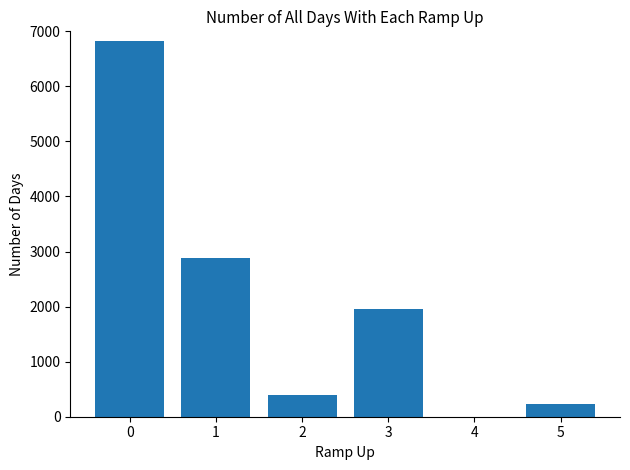

How many series are shown in this chart?

1